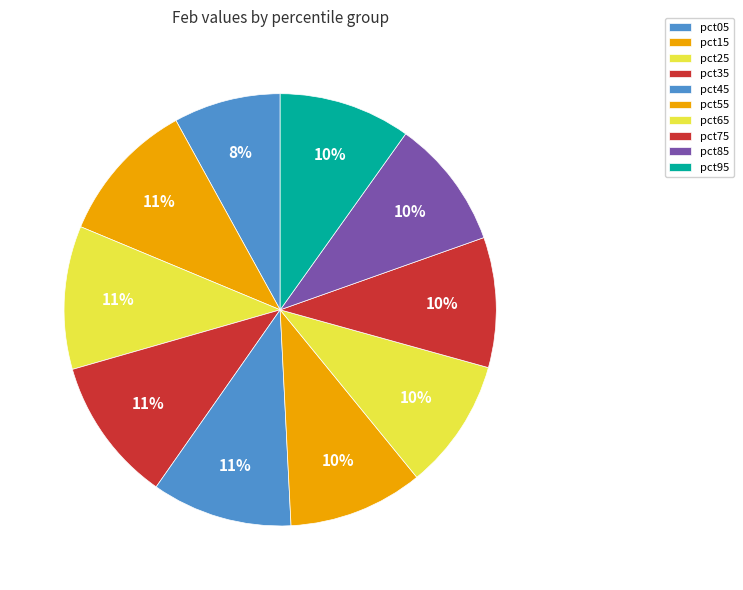

How many segments does this pie chart have?

10